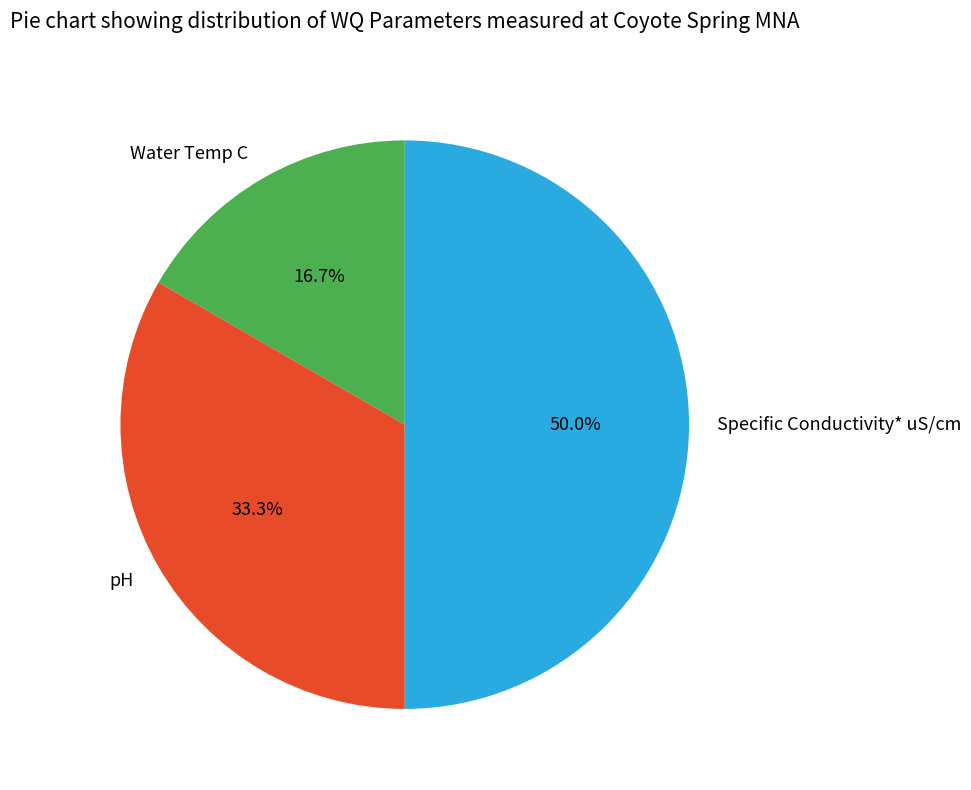

How many segments does this pie chart have?

3